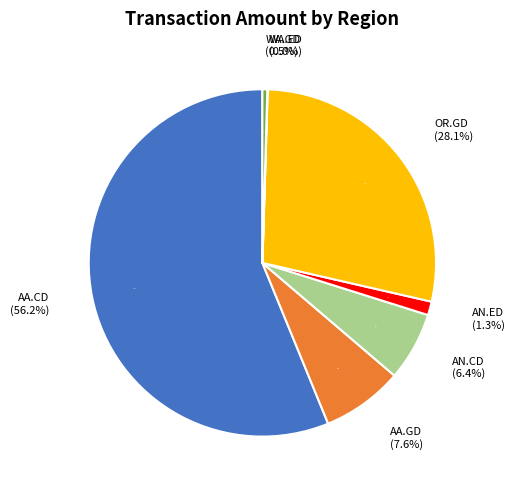

To the nearest percent, what portion does AN.ED represent?

1%